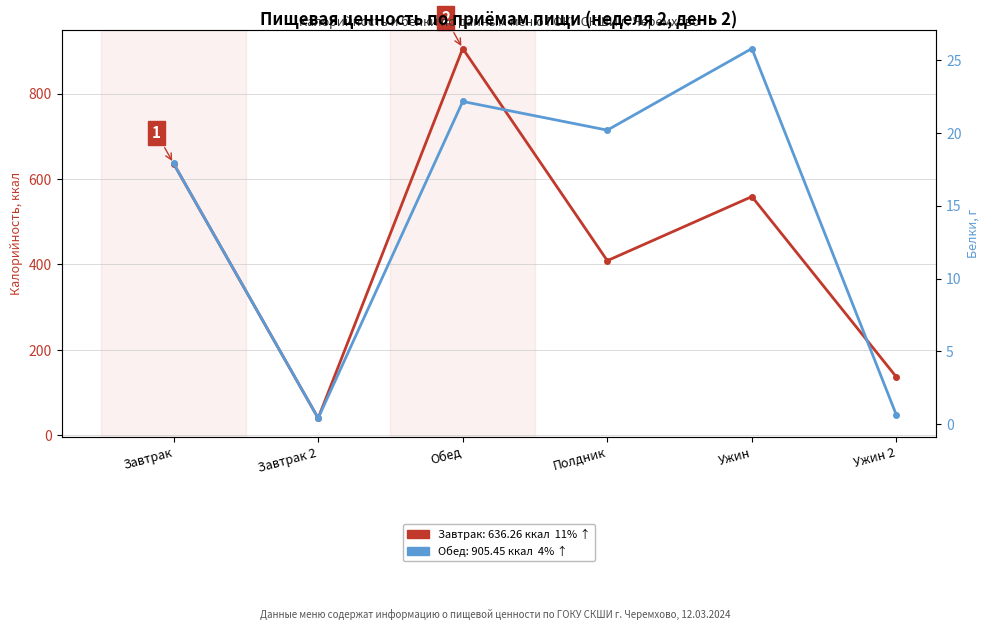

True or false: Белки (итого), г and Калорийность (итого), ккал intersect in this chart.

False